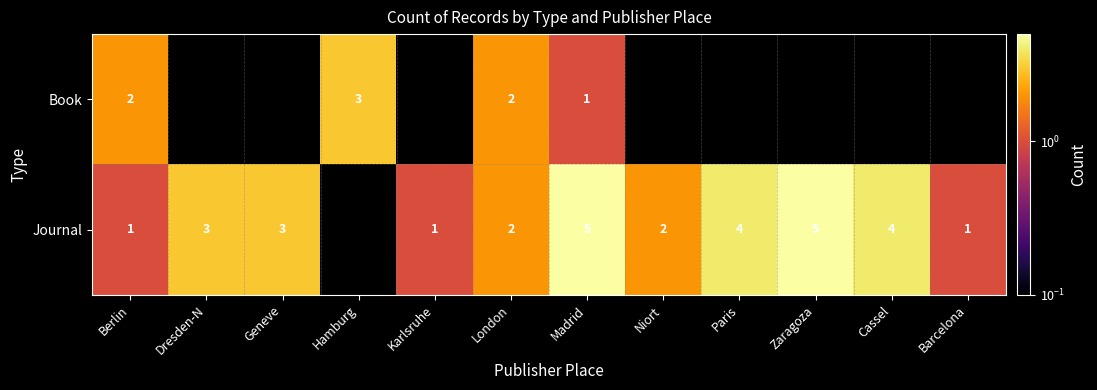

The value of Journal at Berlin is 1. True or false?

True